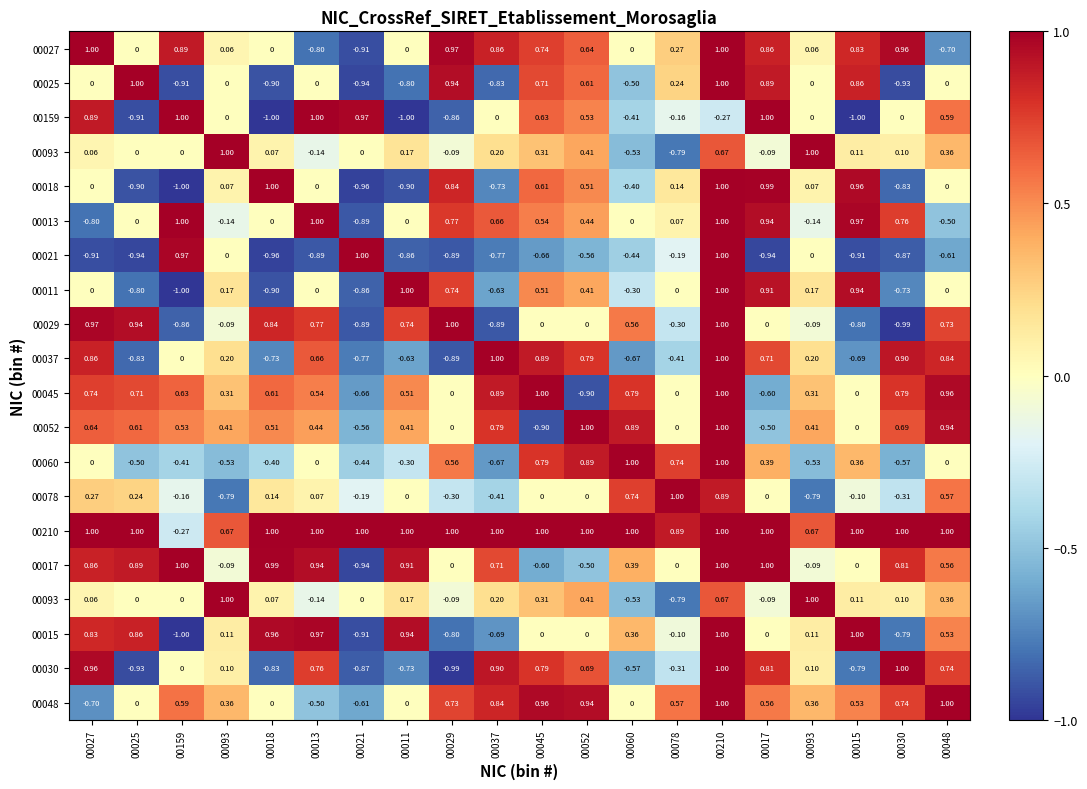

What is the minimum value shown in the chart?

-1.0